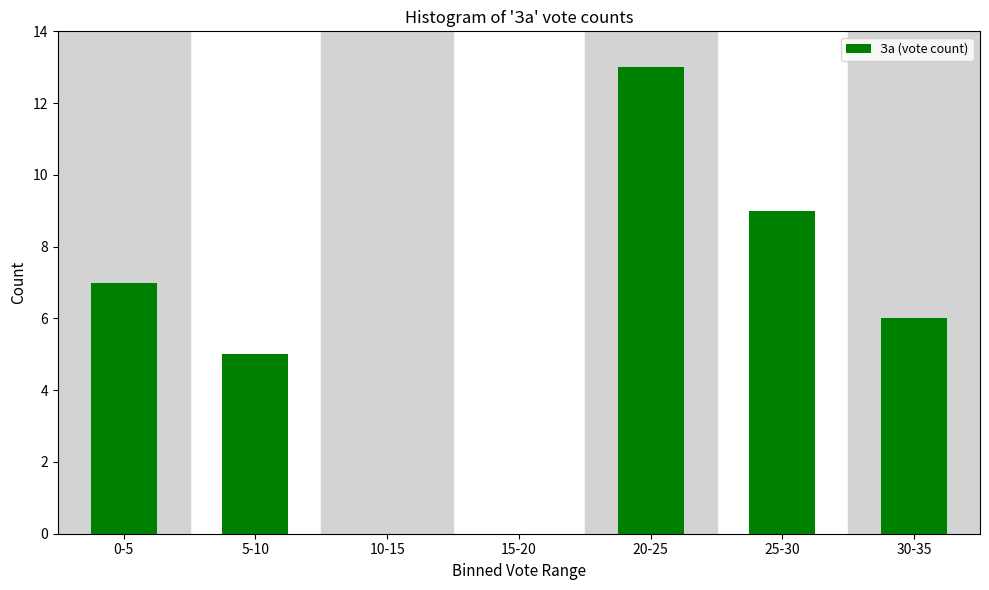

Reading left to right, transcribe all the data shown in this chart.

0-5=7	5-10=5	10-15=0	15-20=0	20-25=13	25-30=9	30-35=6